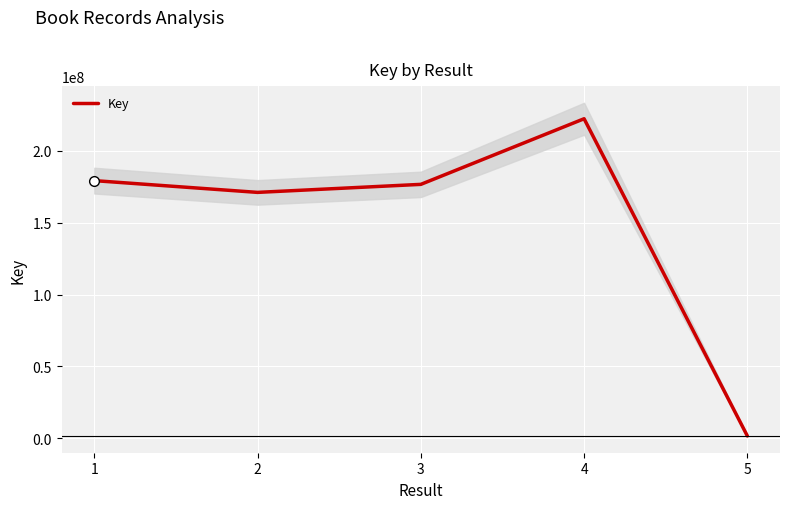

What is the average value?

150237567